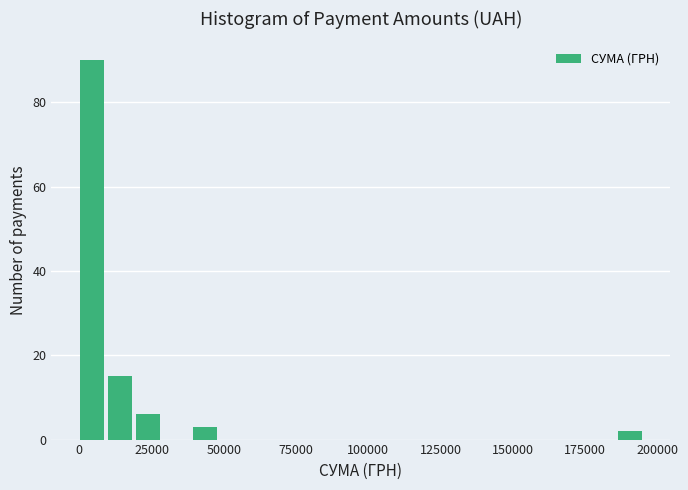

Around what value on the x-axis is the tallest bar? Give the approximate position of its centre, as read against the axis.

5000